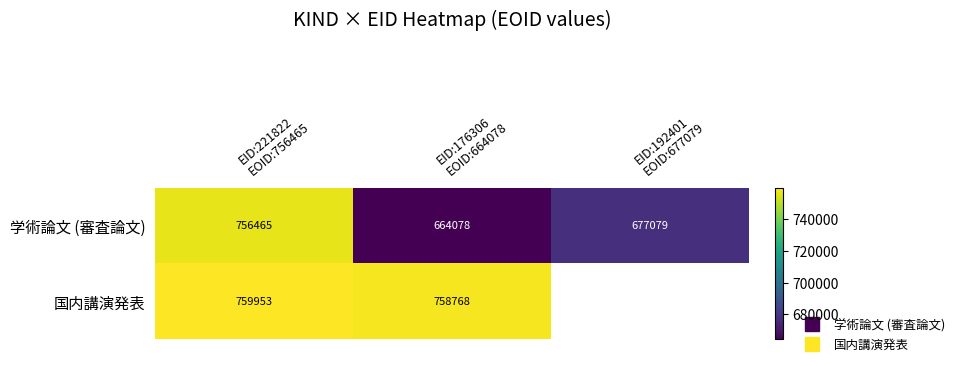

Rank the categories by 国内講演発表 value from lowest to highest.

EID:176306 EOID:664078, EID:192401 EOID:677079, EID:221822 EOID:756465